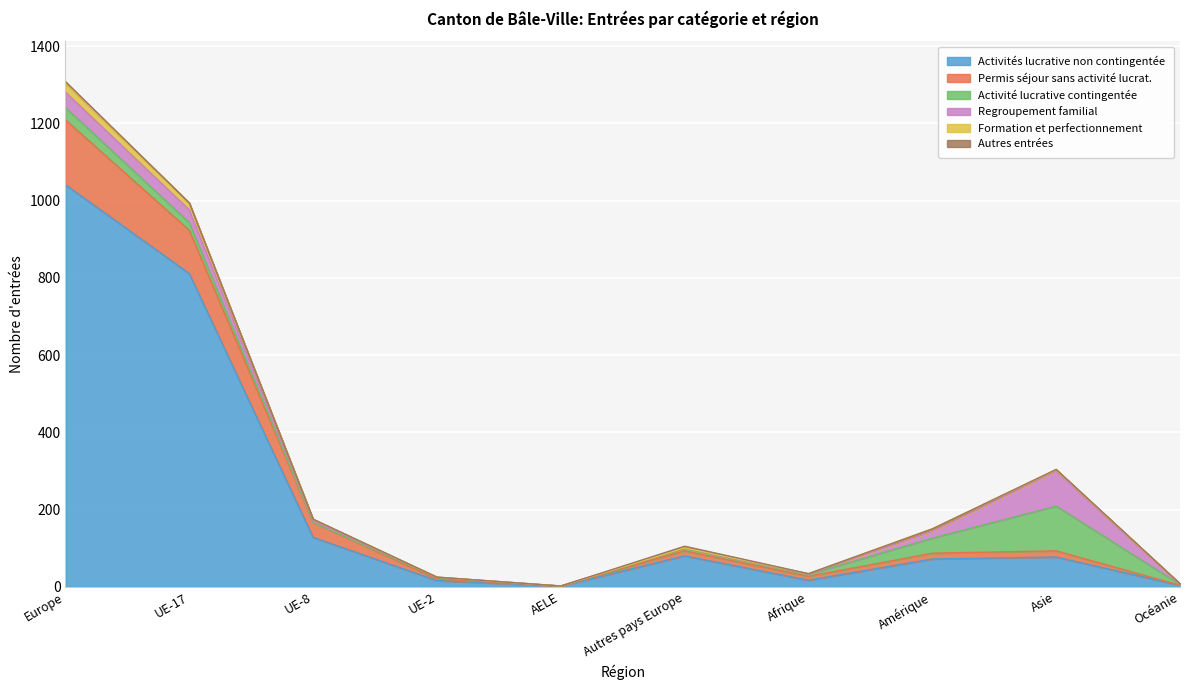

What are all the series names shown in the legend?

Activités lucrative non contingentée, Permis séjour sans activité lucrat., Activité lucrative contingentée, Regroupement familial, Formation et perfectionnement, Autres entrées